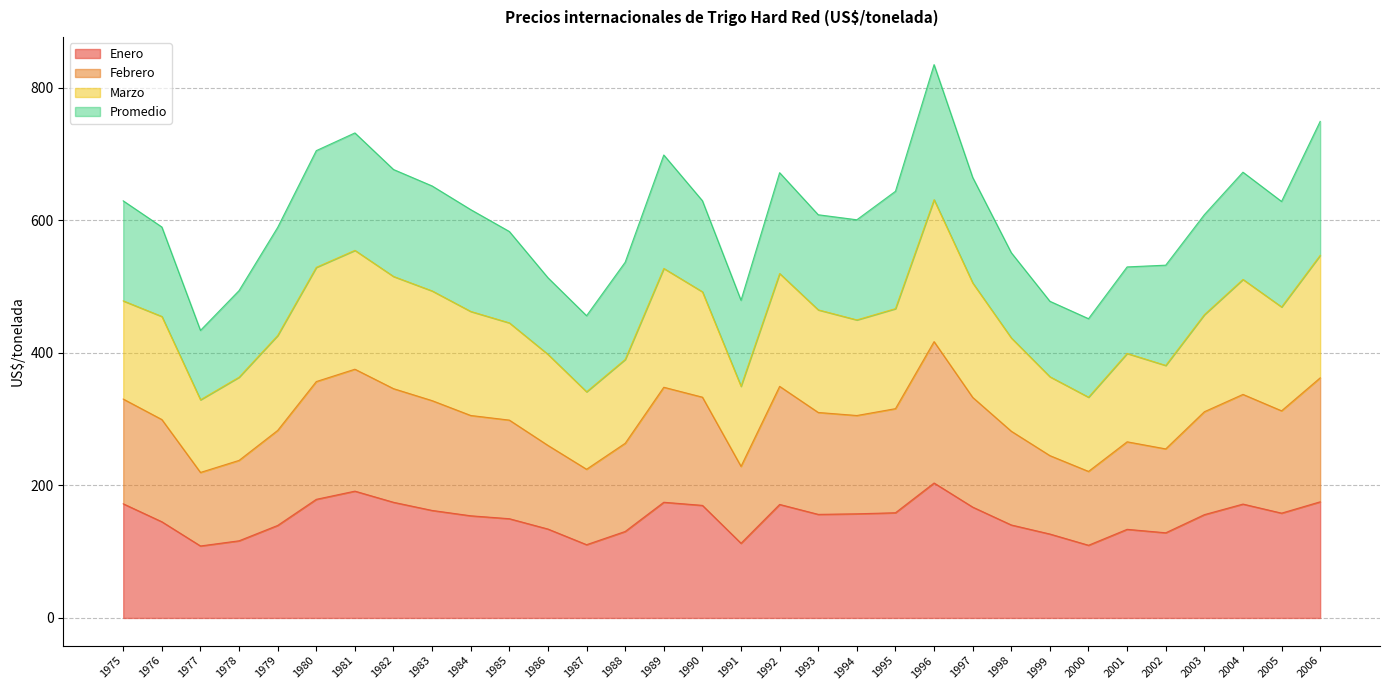

True or false: Febrero has more than 2 points higher than both neighbors.

True